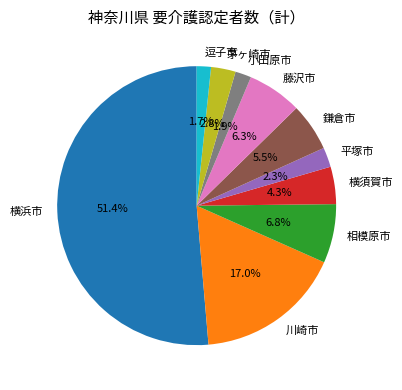

Which slice is the largest?

横浜市